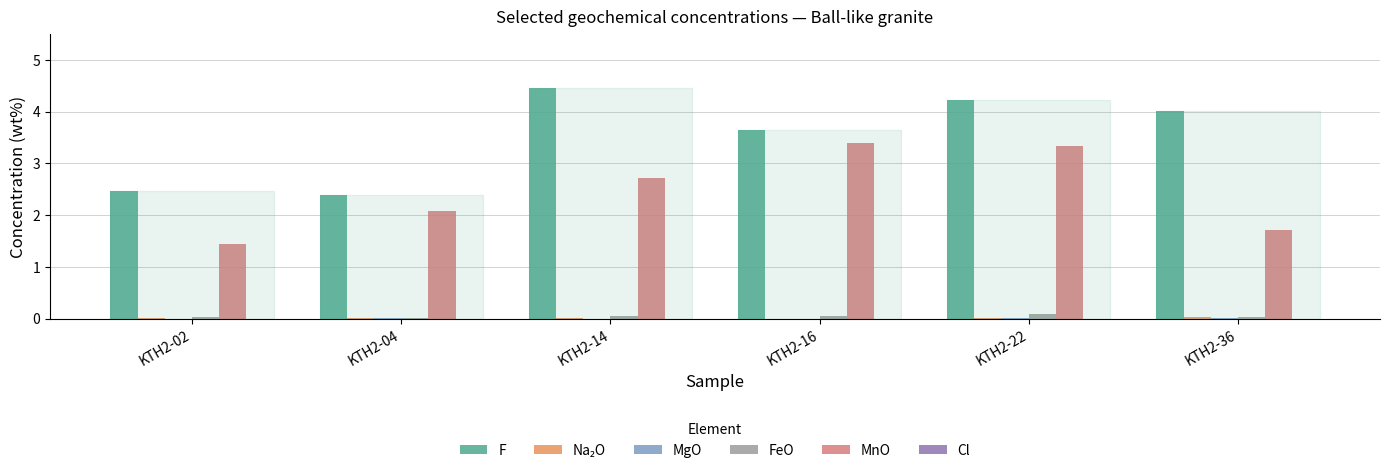

What is the maximum value shown in the chart?

4.4